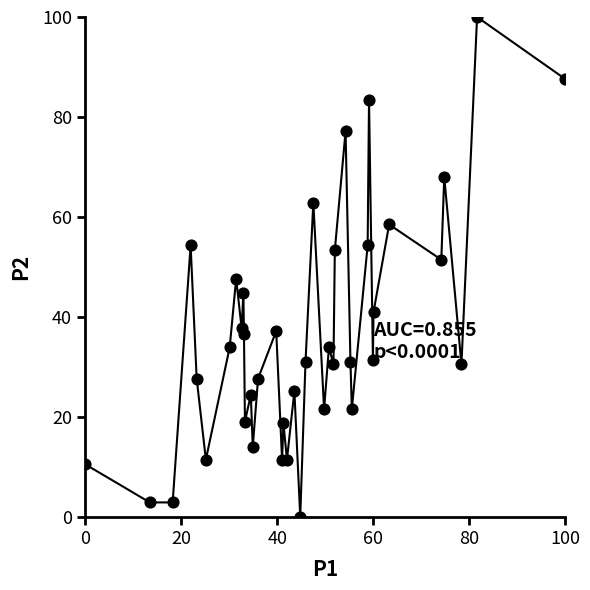

What is the range of Y values (max minus min)?

100.0